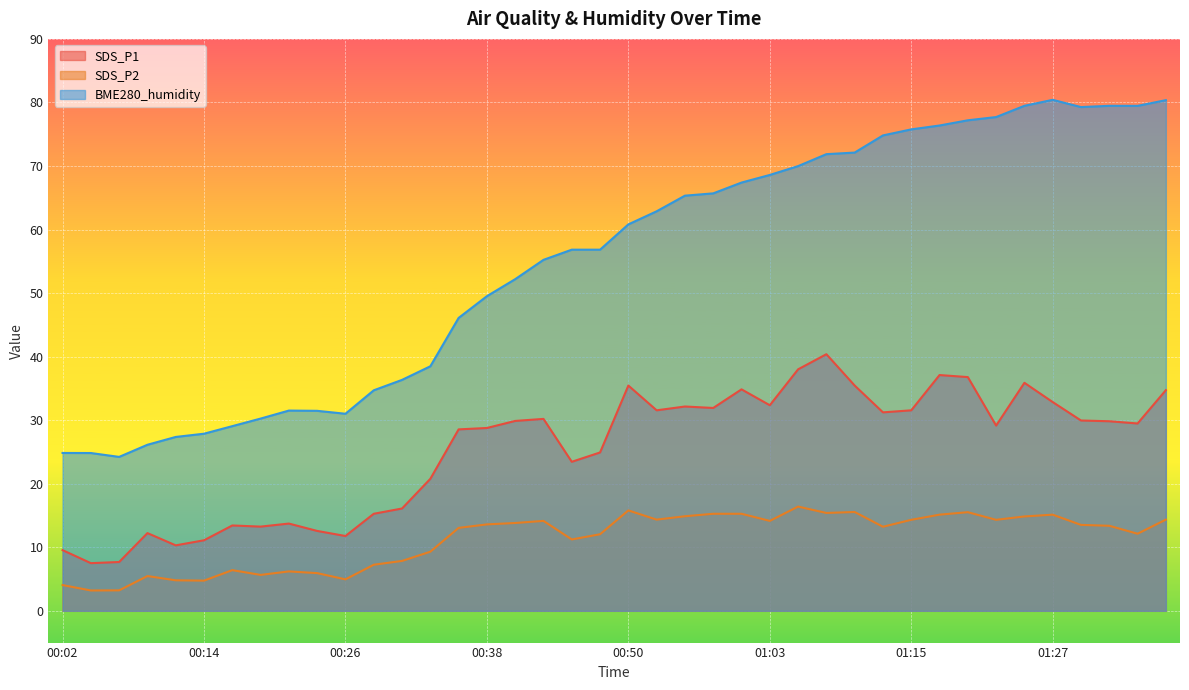

What is the average value of the BME280_humidity series?

55.0